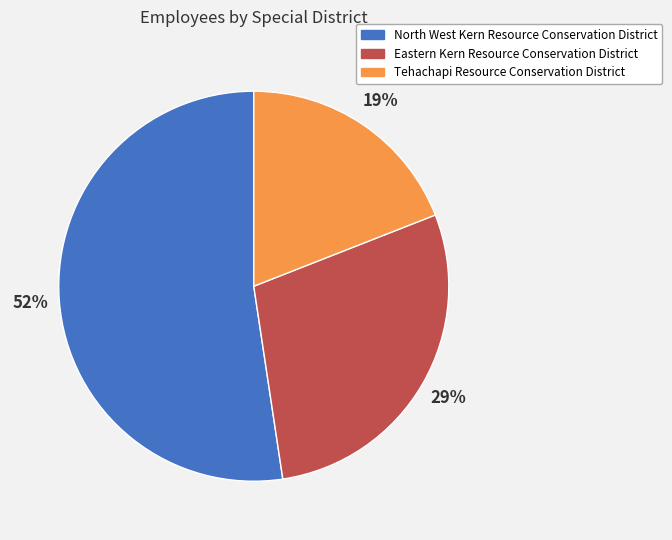

Do Eastern Kern Resource Conservation District and Tehachapi Resource Conservation District together represent more than half of the pie?

No